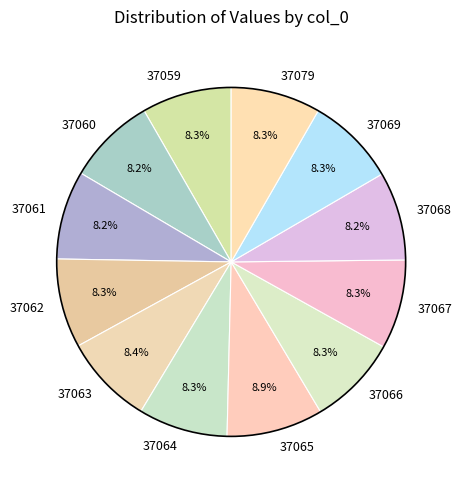

Do 37066 and 37061 together represent more than half of the pie?

No